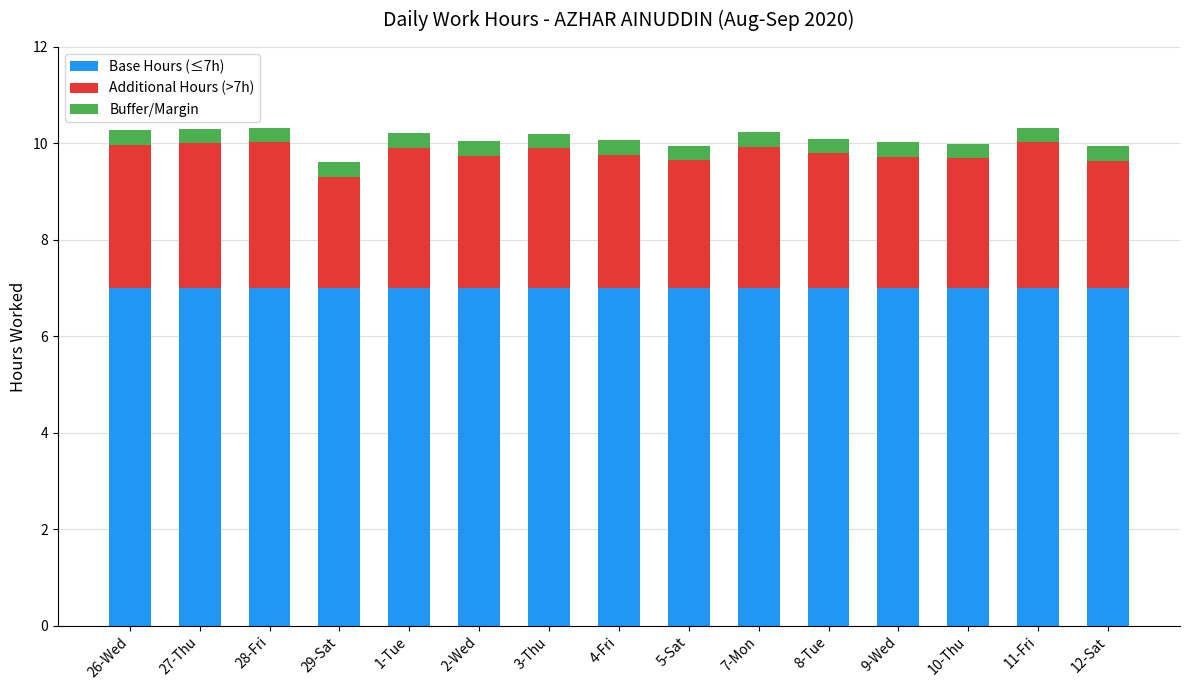

Does the chart contain stacked bars?

Yes